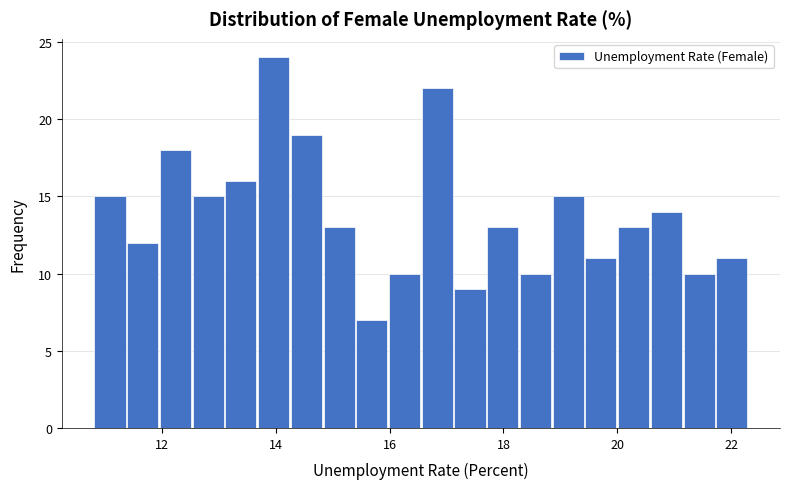

Around what value on the x-axis is the tallest bar? Give the approximate position of its centre, as read against the axis.

14.0